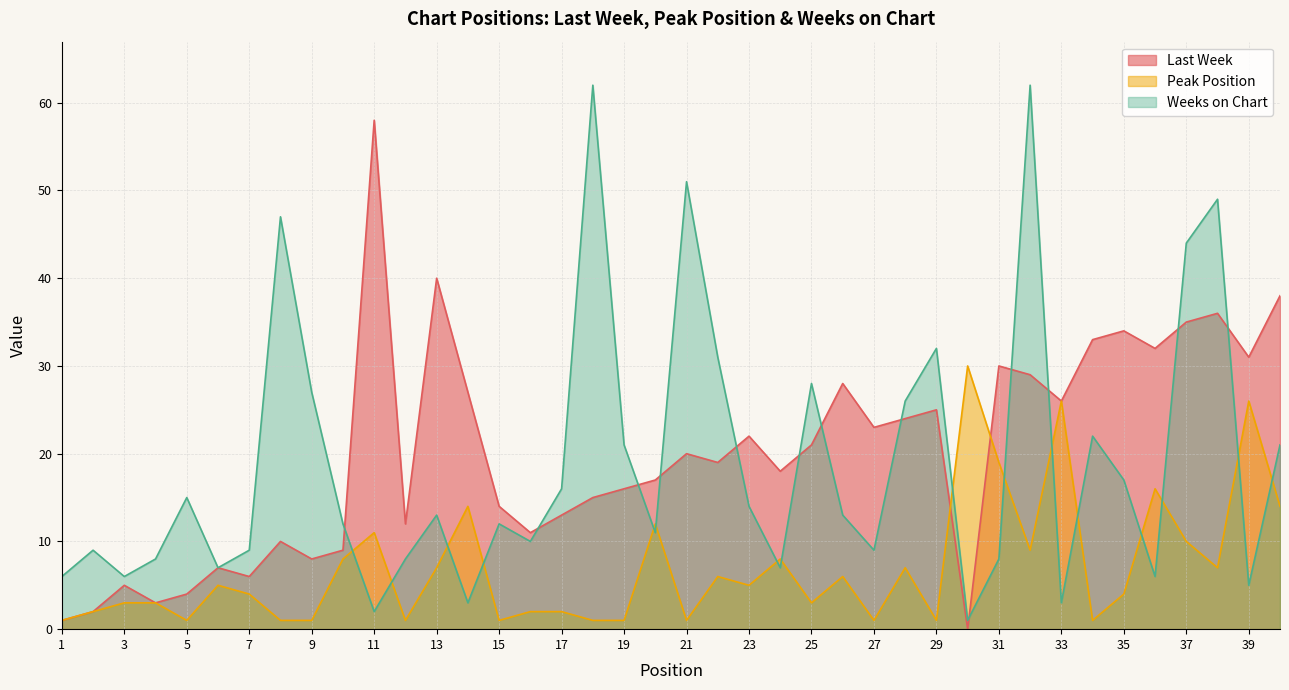

True or false: Weeks on Chart has more than 0 points higher than both neighbors.

True